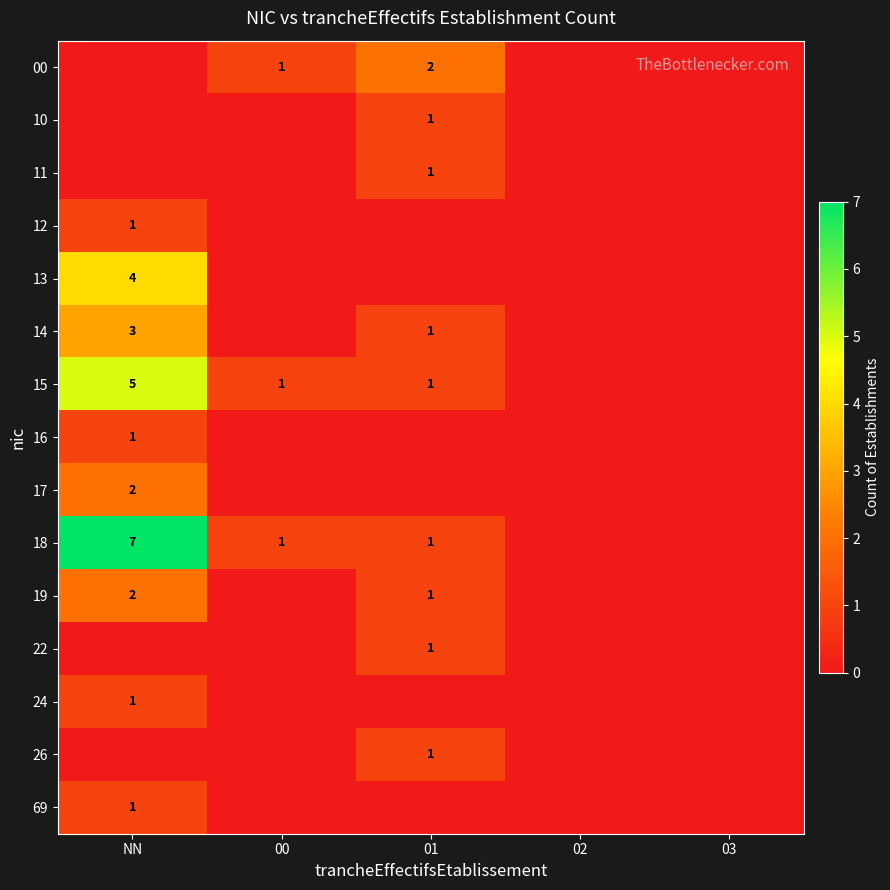

True or false: 18 has a value of 2 at 01.

False